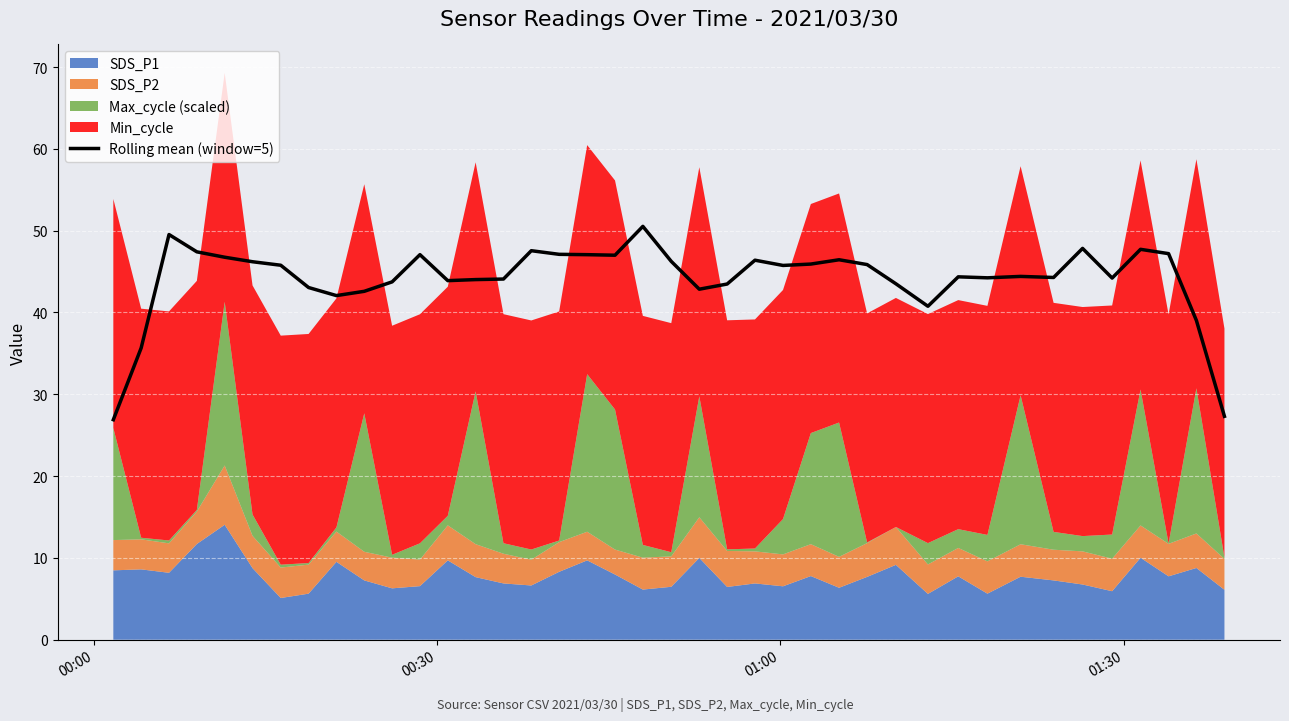

What is the lowest value of the Rolling mean (window=5) series?

26.9